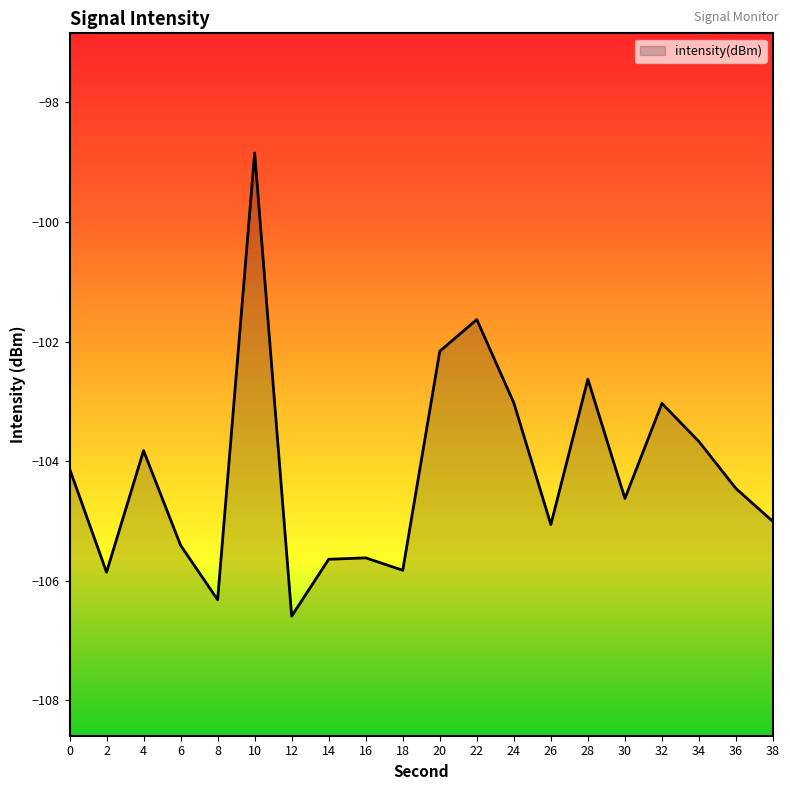

Count the number of data series in this chart.

1